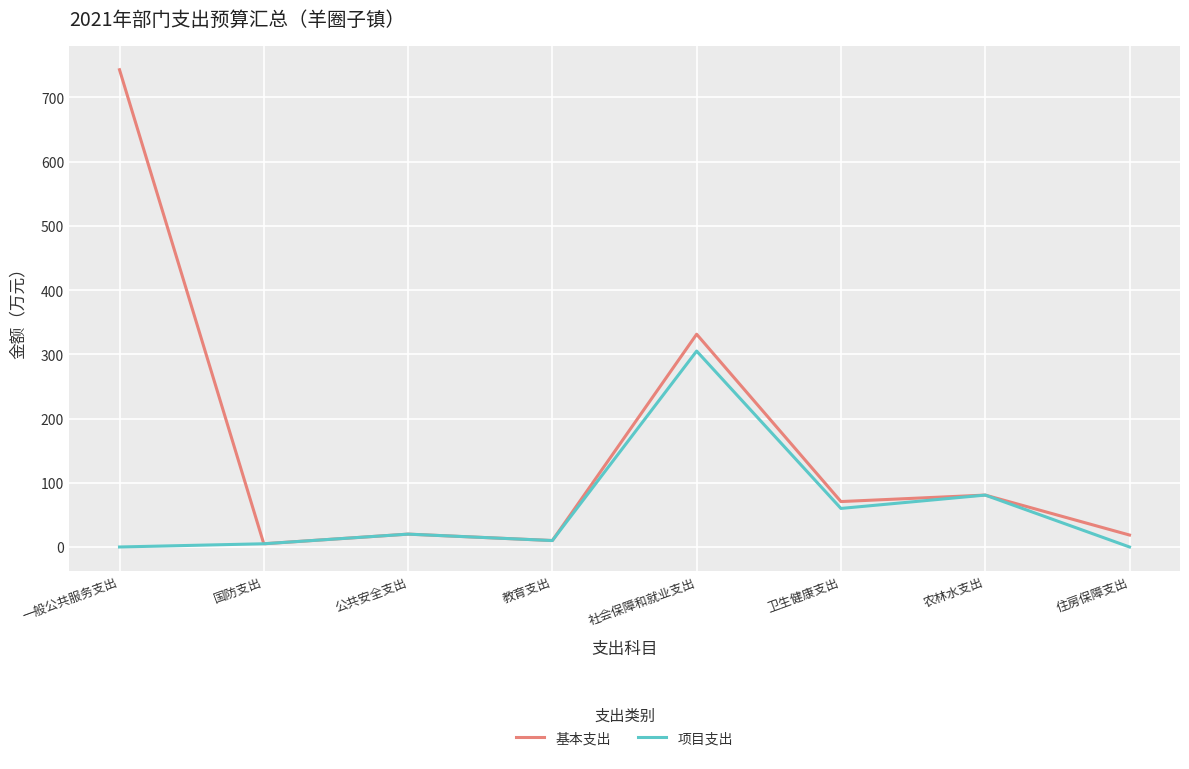

Which series has the largest range (max minus min)?

基本支出